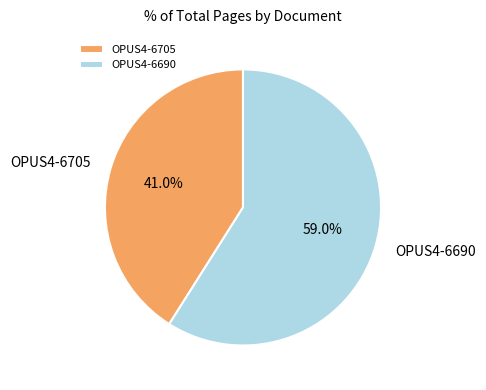

Which category has the biggest portion of the pie?

OPUS4-6690